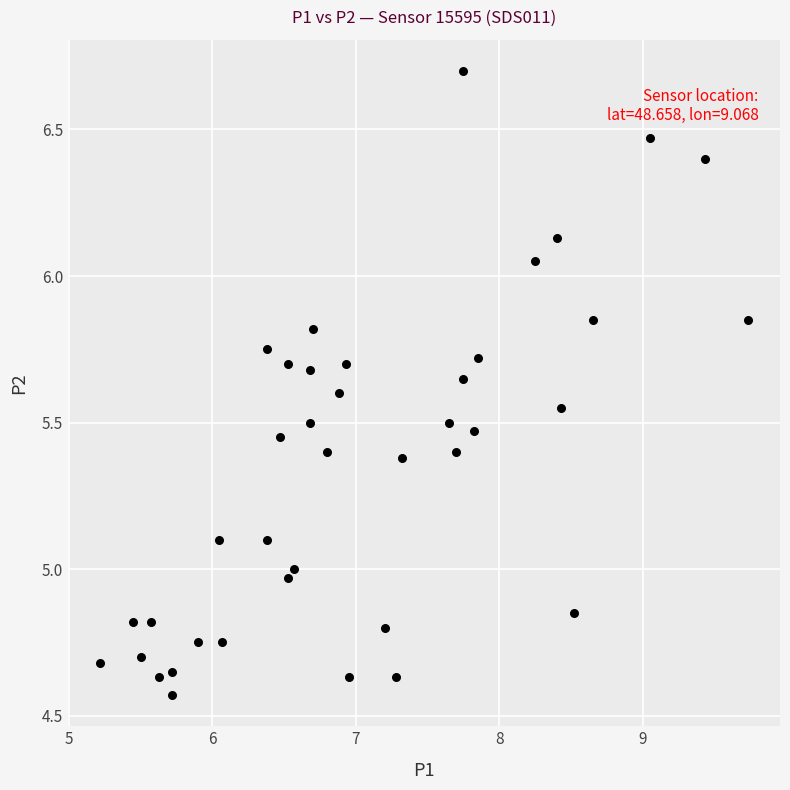

What is the range of Y values (max minus min)?

2.1